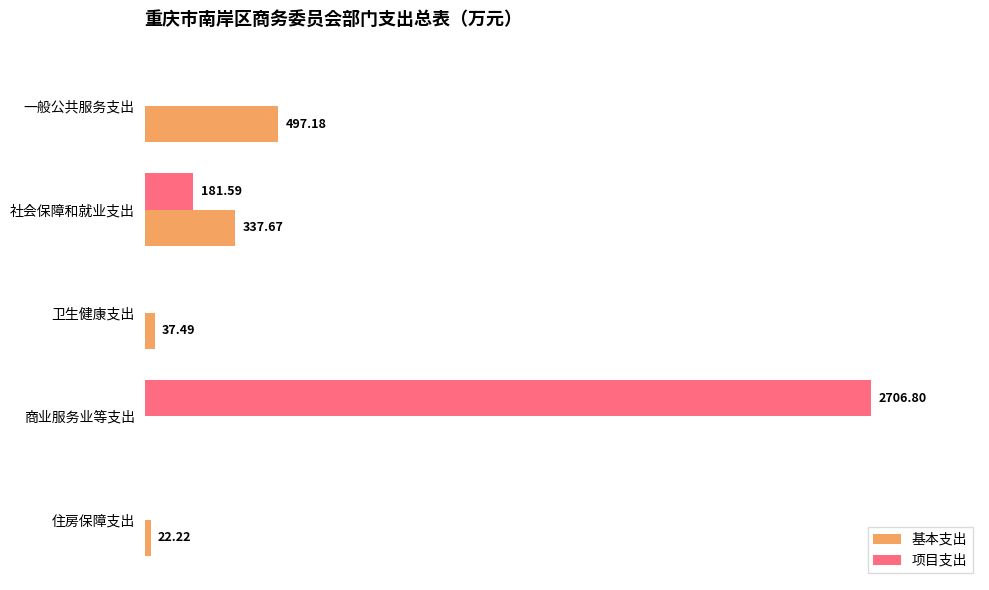

At which category does the chart reach its peak across all series?

商业服务业等支出